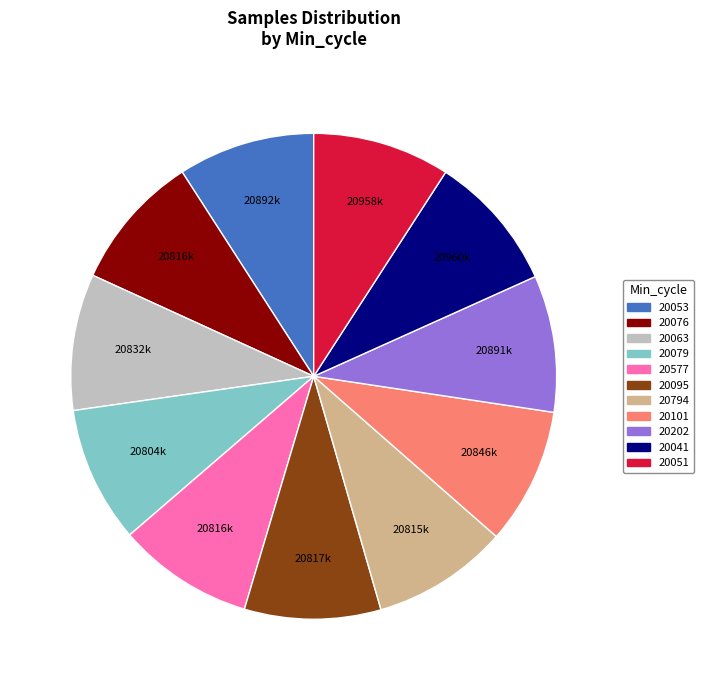

Is there a majority slice in this chart?

No